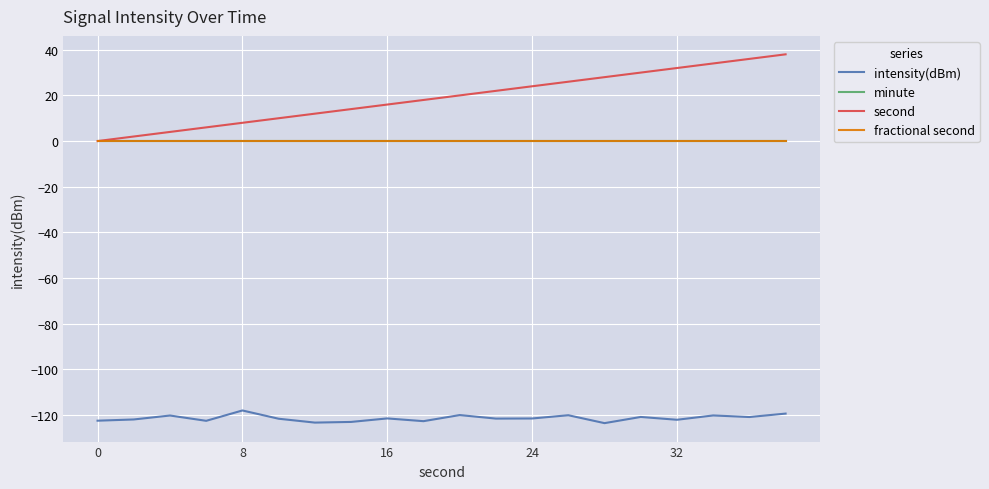

True or false: intensity(dBm) and fractional second intersect in this chart.

False